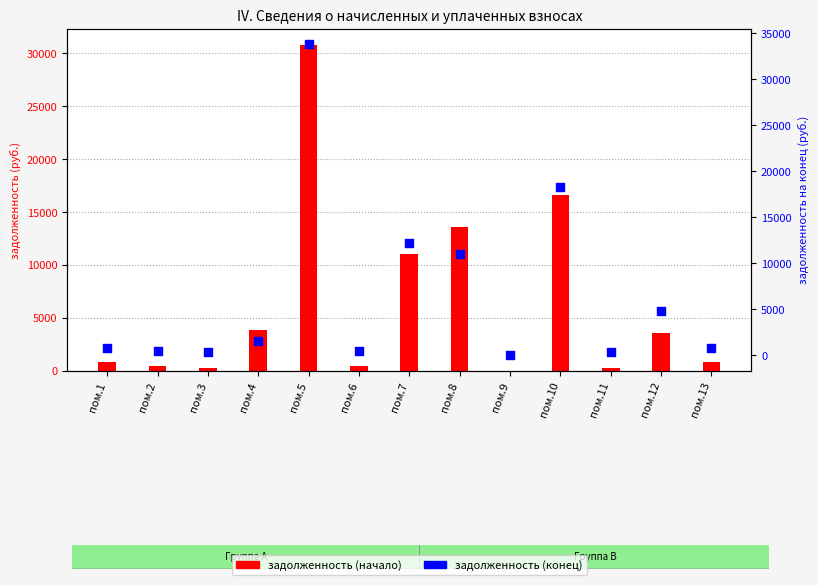

At which category is the sum across all series the highest?

пом.5